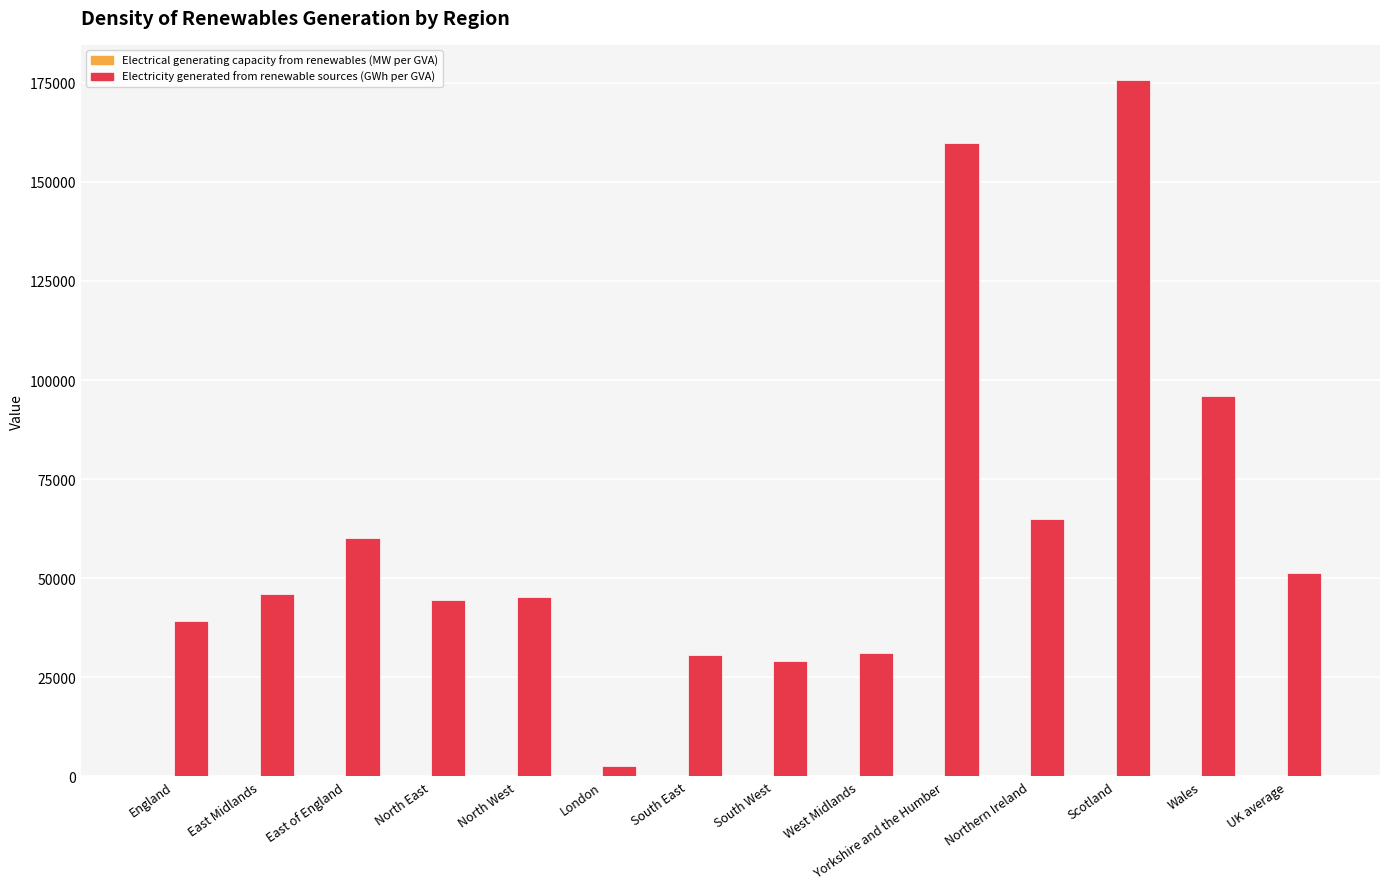

What is the difference between the Electricity generated from renewable sources (GWh per GVA) values at UK average and Northern Ireland?

13590.6